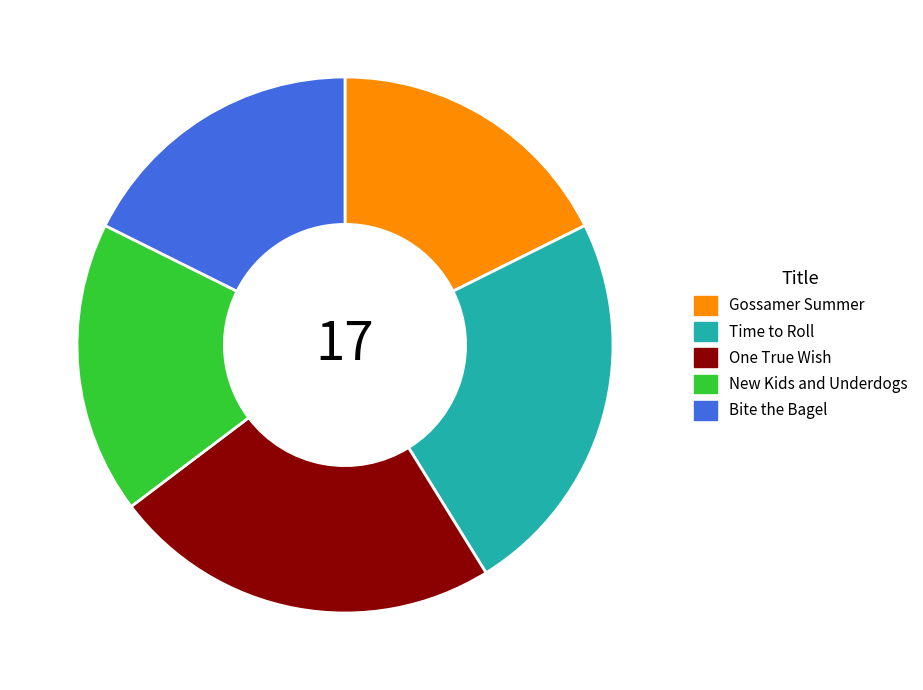

True or false: One True Wish accounts for 24% of the total.

True